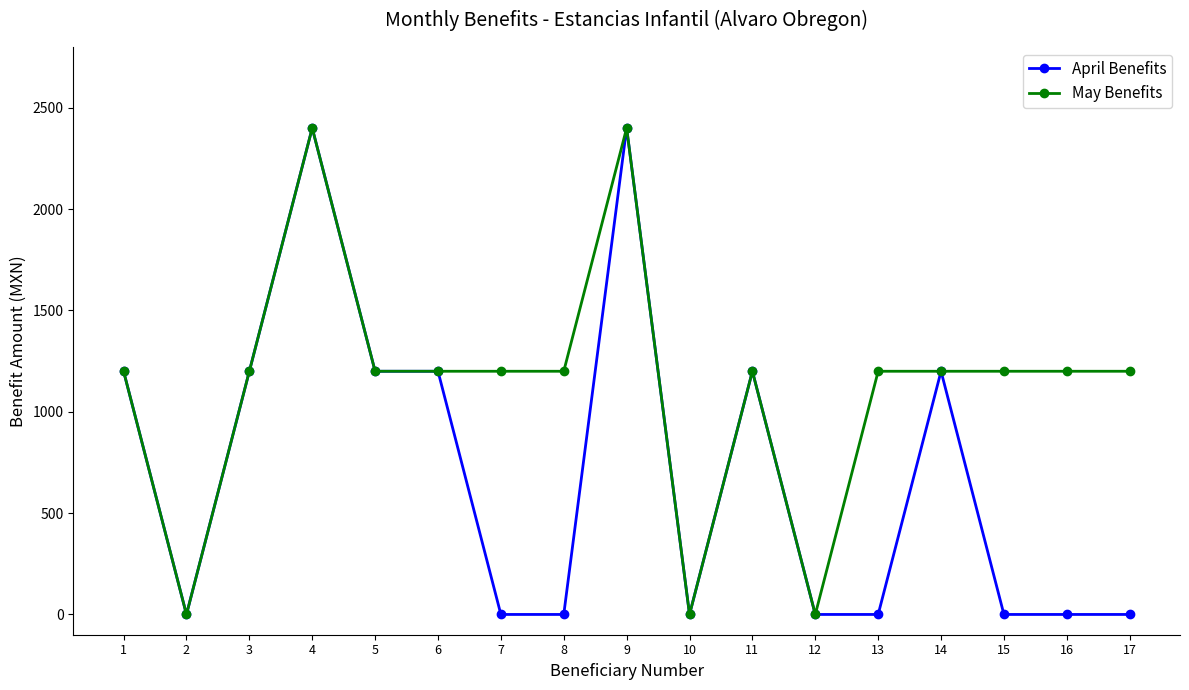

How many lines are shown in the chart?

2